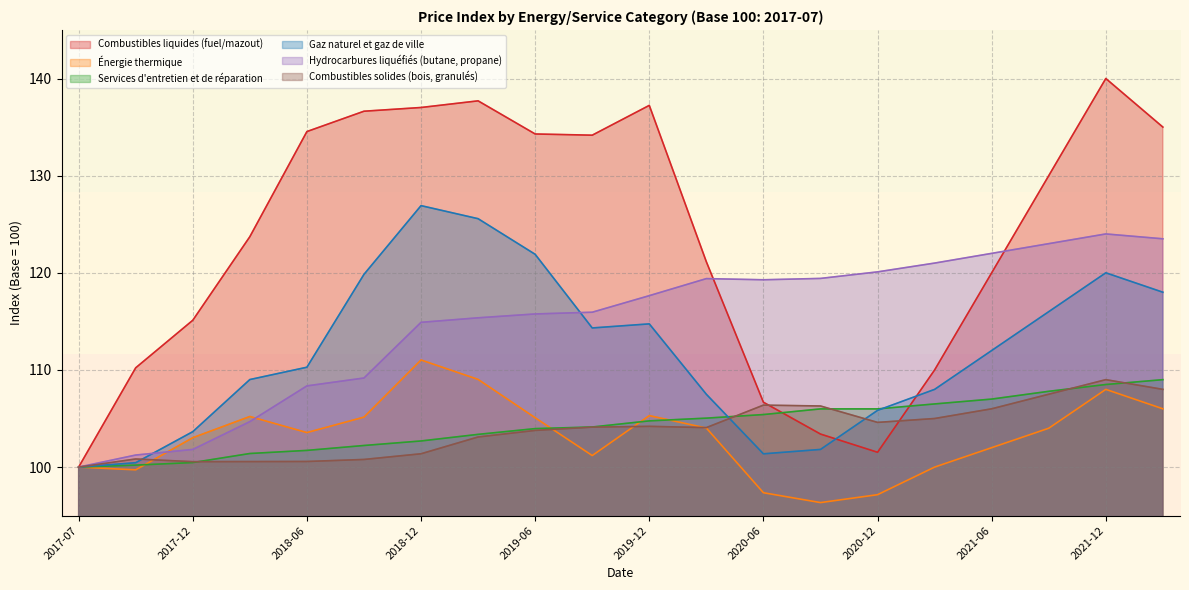

Which category has the lowest value in the Combustibles liquides (fuel/mazout) series?

2017-07